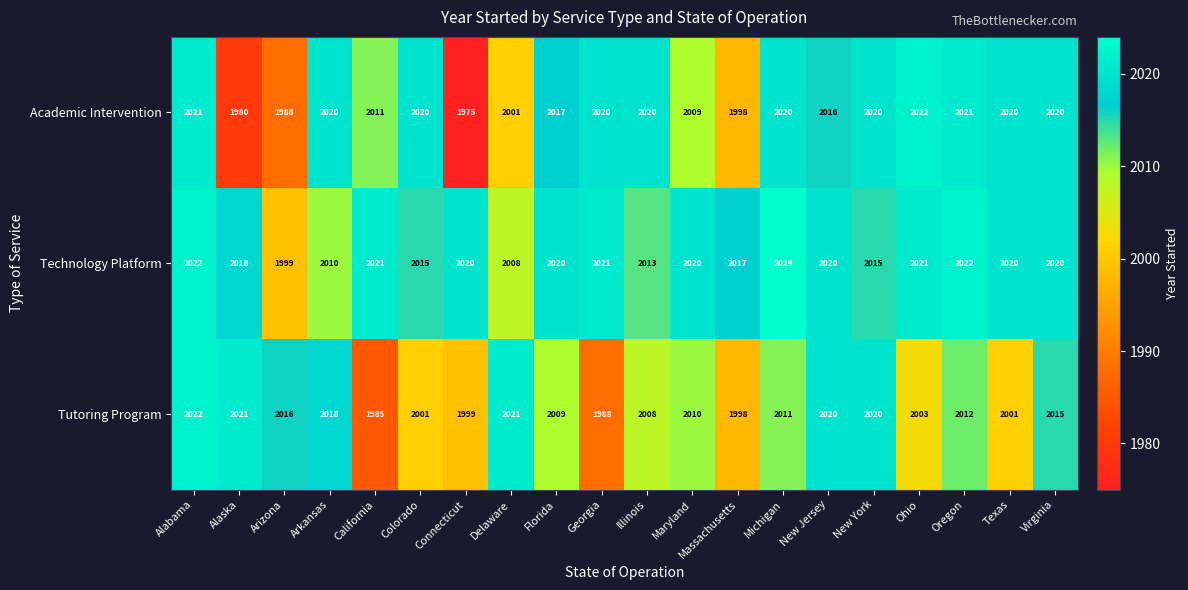

True or false: Tutoring Program has a value of 2010 at Maryland.

True